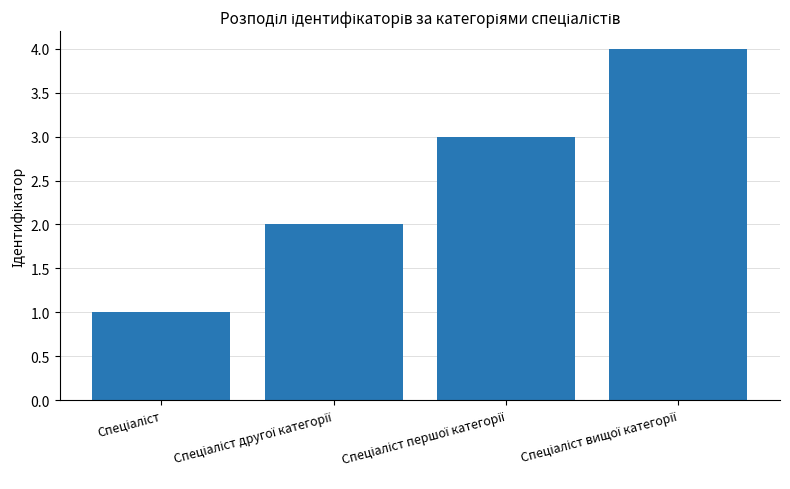

What is the maximum value shown in the chart?

4